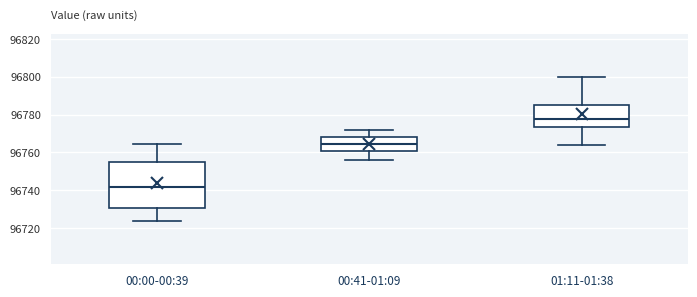

Where does the upper whisker of the box for 00:41-01:09 end on the y-axis? The values are not printed on the chart, so give them approximately, as read against the axis.

96772